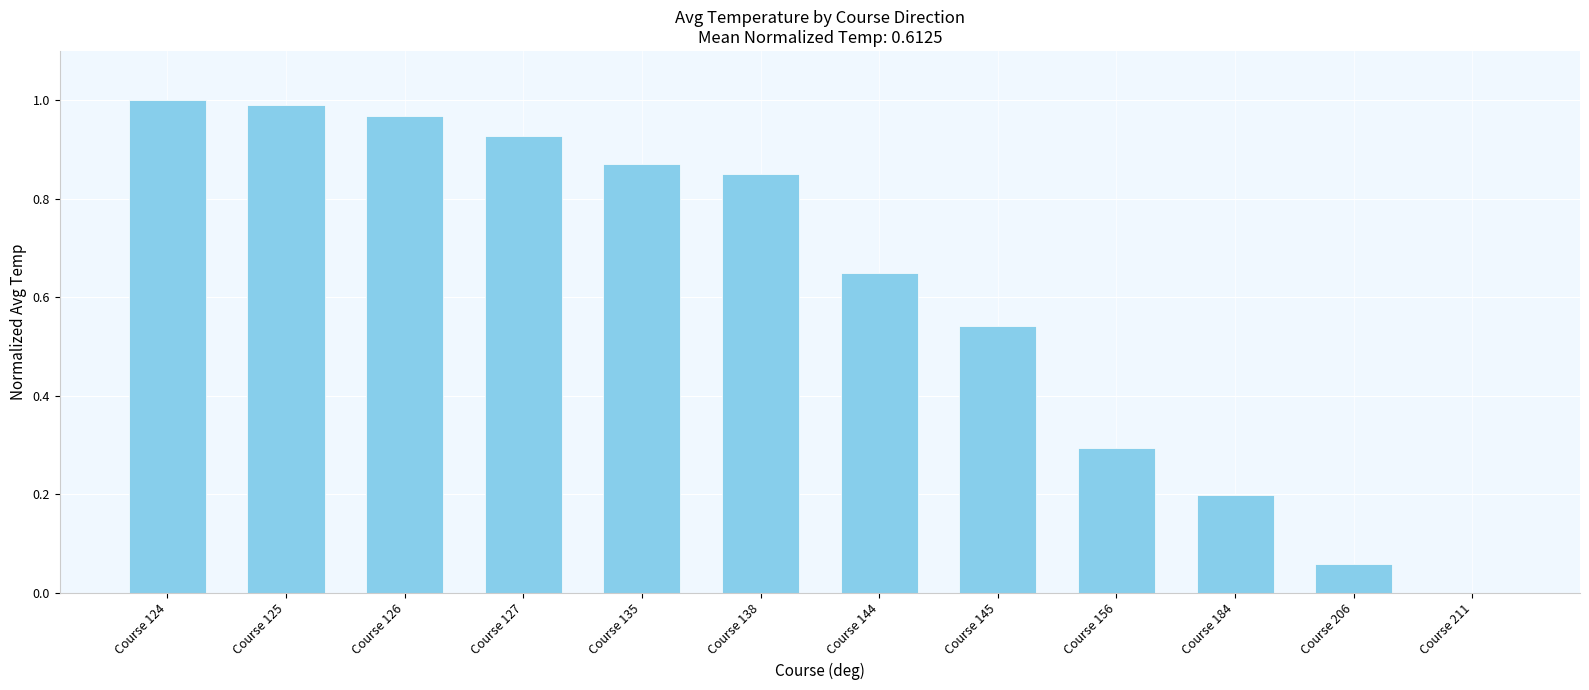

Are the bars horizontal?

No